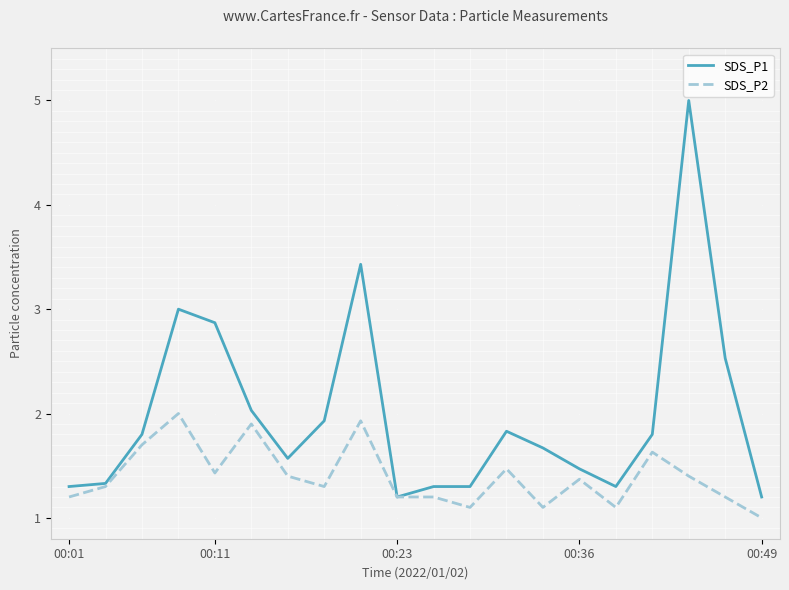

Rank the series by their maximum value, from lowest to highest.

SDS_P2, SDS_P1